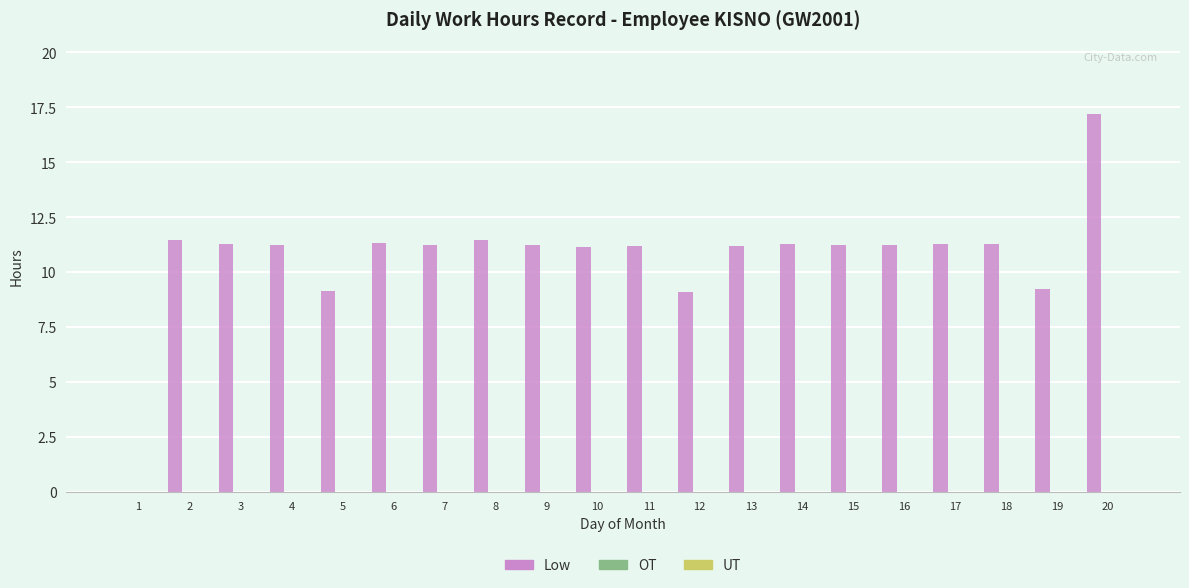

What is the sum of all values?

213.7